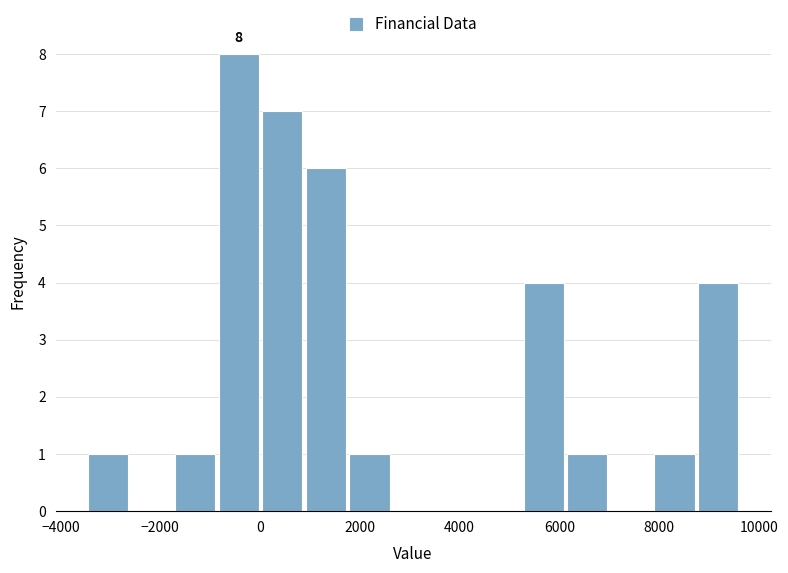

Which range on the x-axis has the tallest bar?

-800 to 0